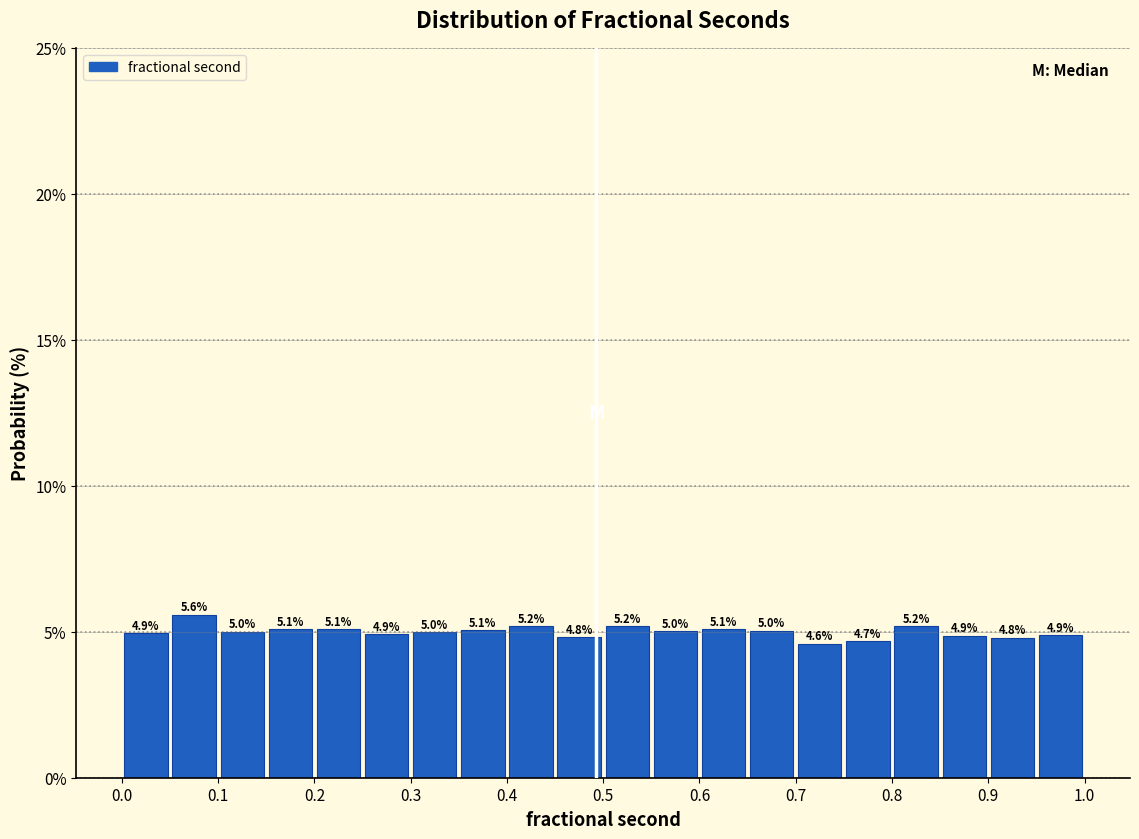

Over which range of the x-axis is the bar tallest?

0.05 to 0.10